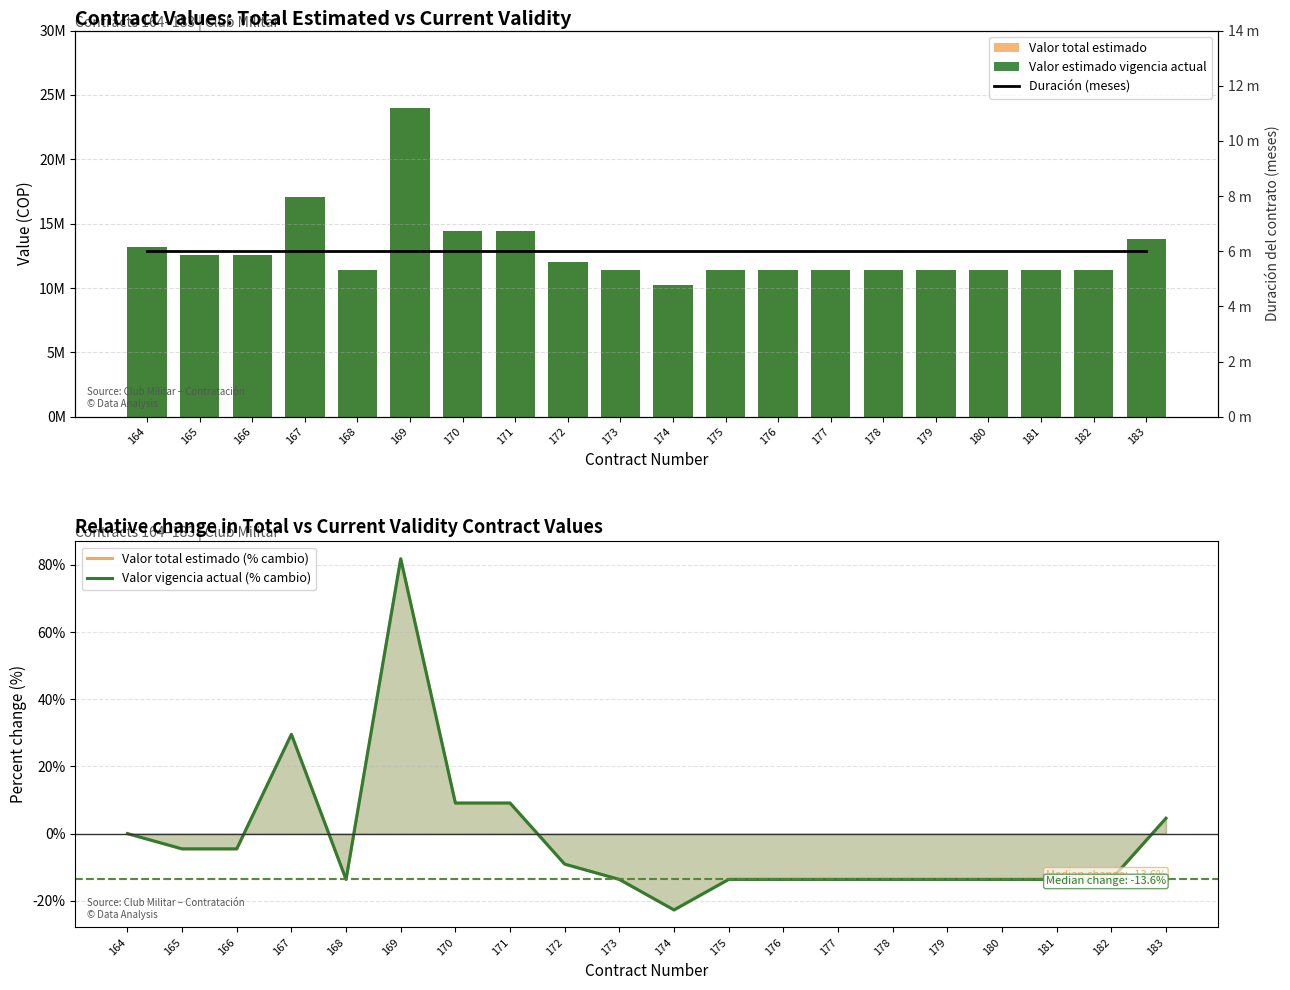

What is the highest value of the Valor total estimado (% cambio) series?

81.8